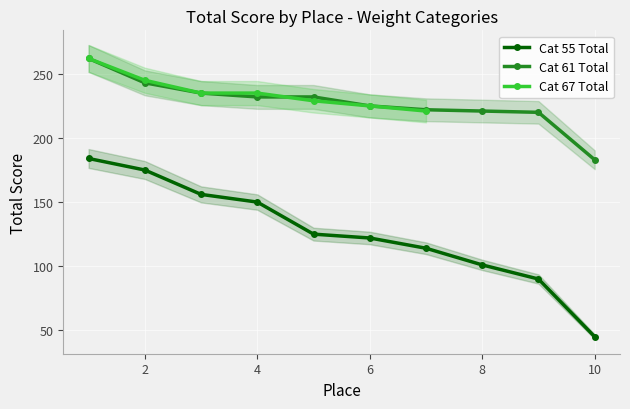

What is the difference between the maximum and minimum values in the Cat 55 Total series?

139